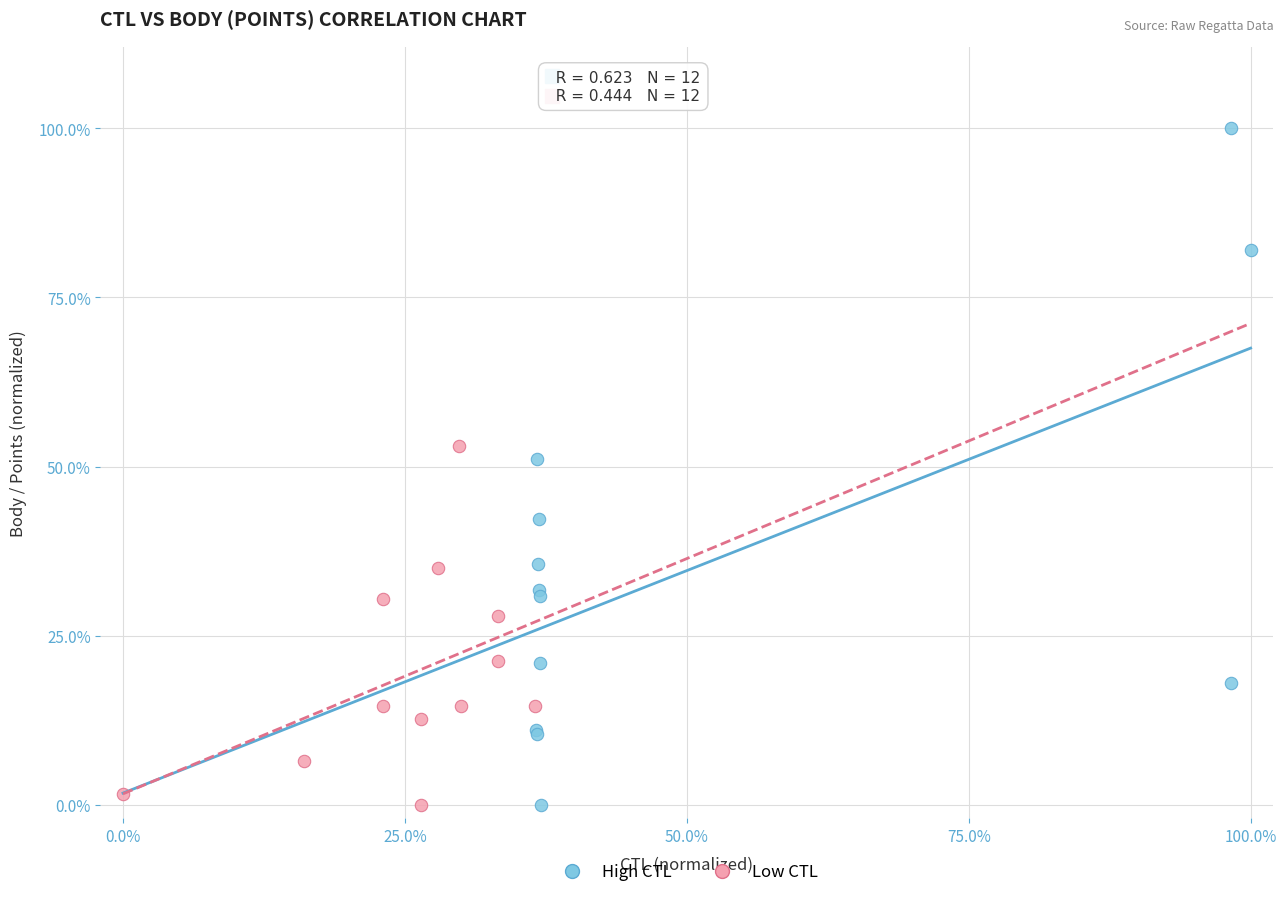

Which series has the widest spread of Y values?

High CTL